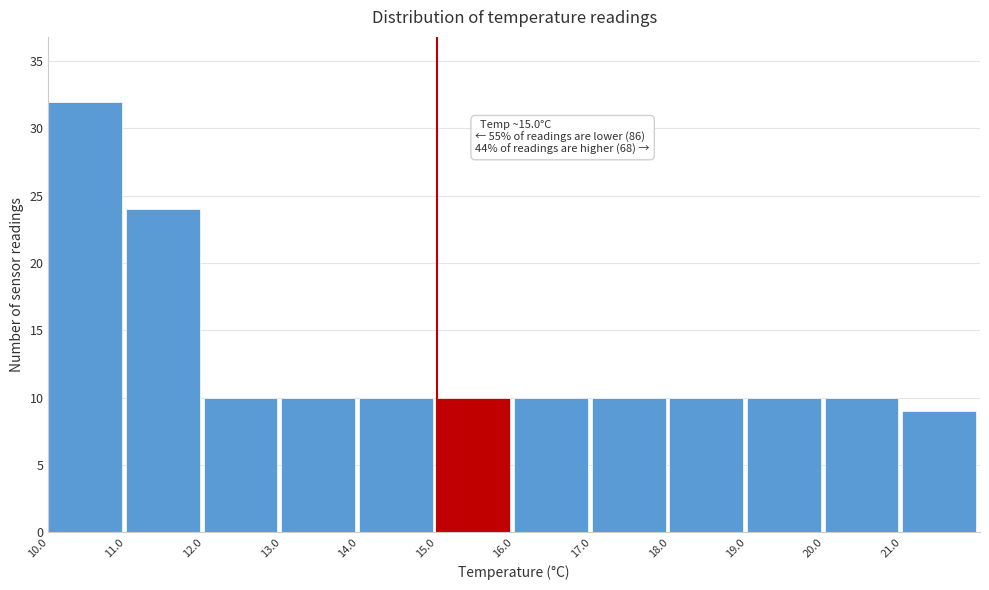

Which range on the x-axis has the tallest bar?

10 to 11